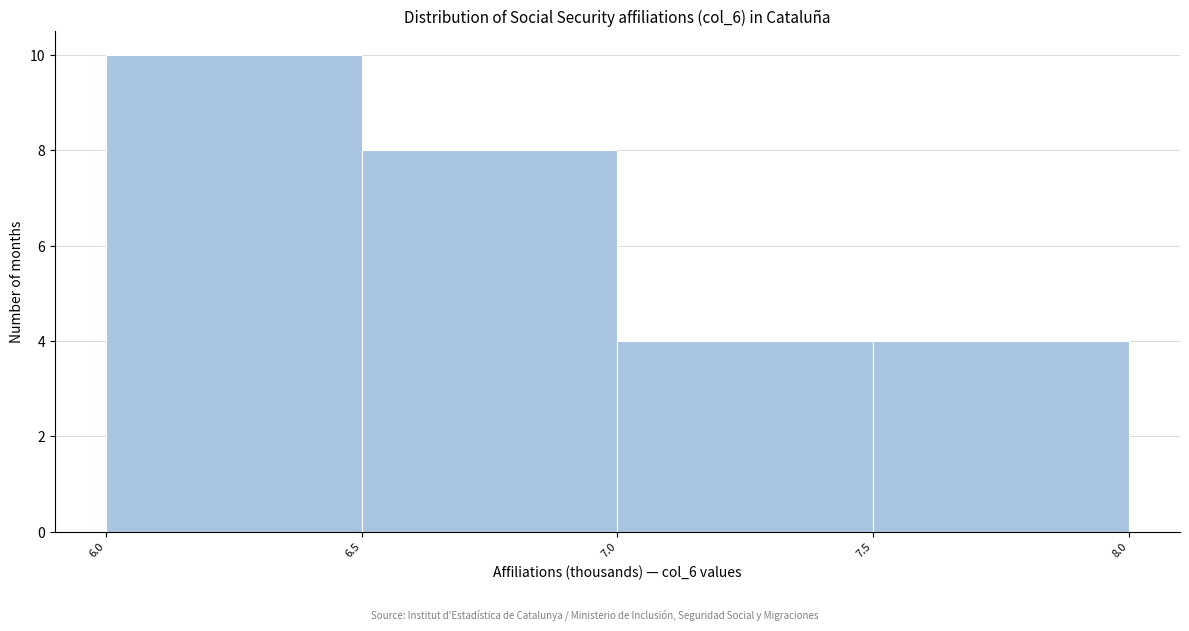

Reading left to right, transcribe this chart: for each bar, give the range it covers on the x-axis and its height. The values are not printed on the chart, so give them approximately, as read against the axis.

6.0 to 6.5: 10
6.5 to 7.0: 8
7.0 to 7.5: 4
7.5 to 8.0: 4